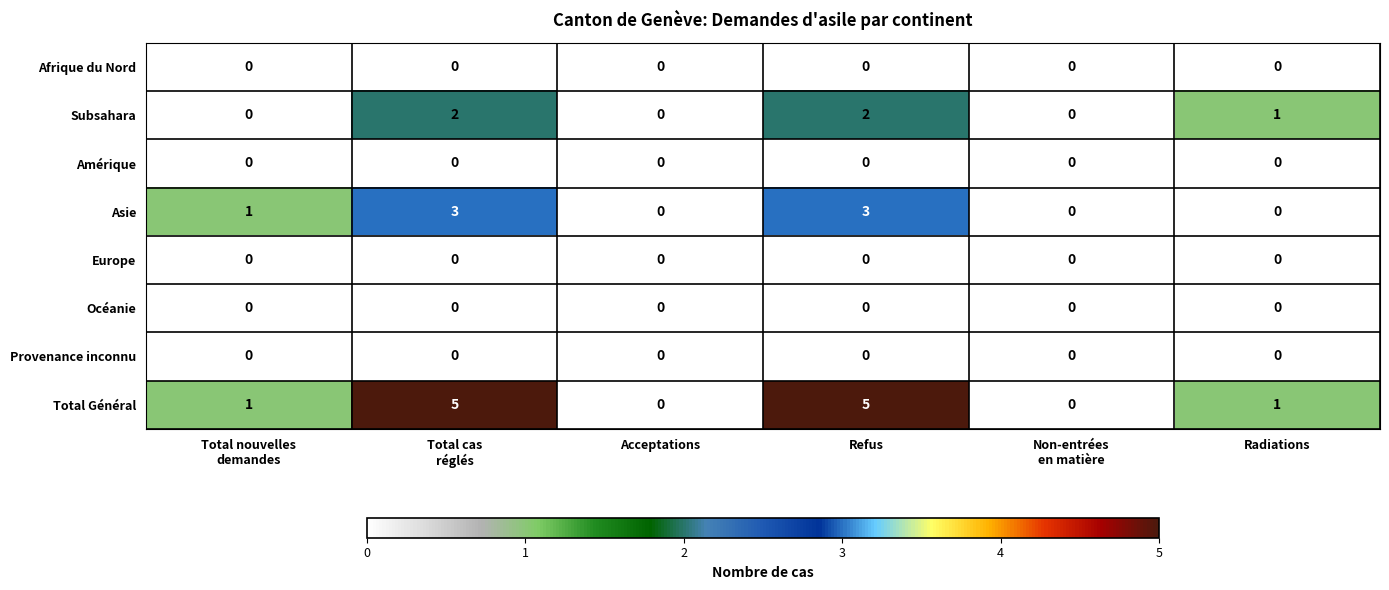

Which series has the largest total across all categories?

Total Général